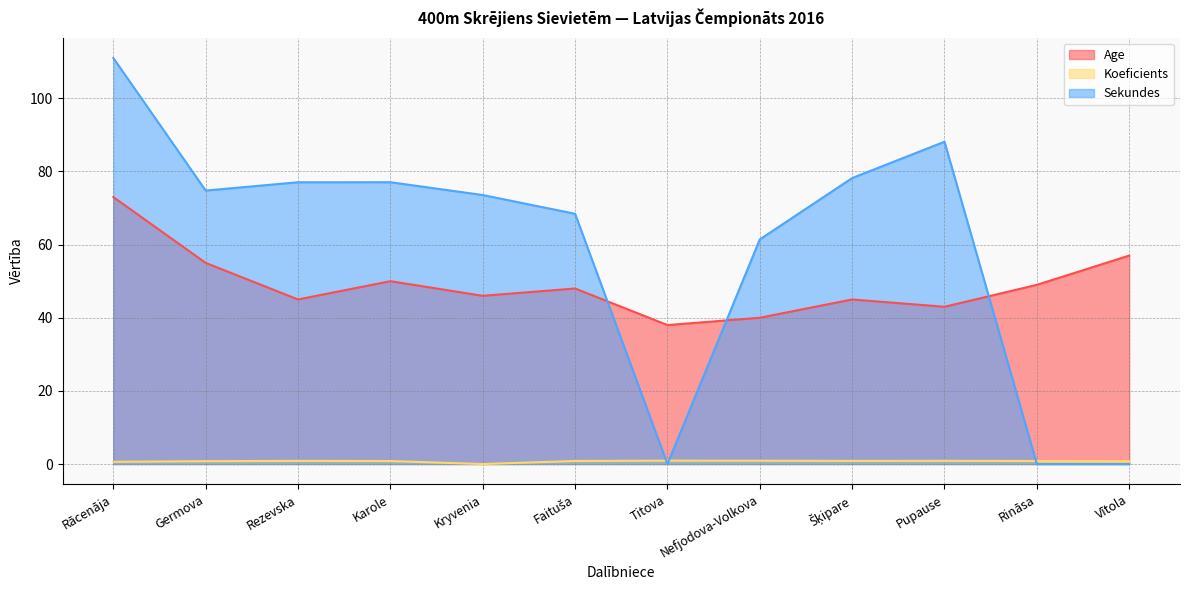

At Pupause, list the series in order from largest to smallest.

Sekundes, Age, Koeficients